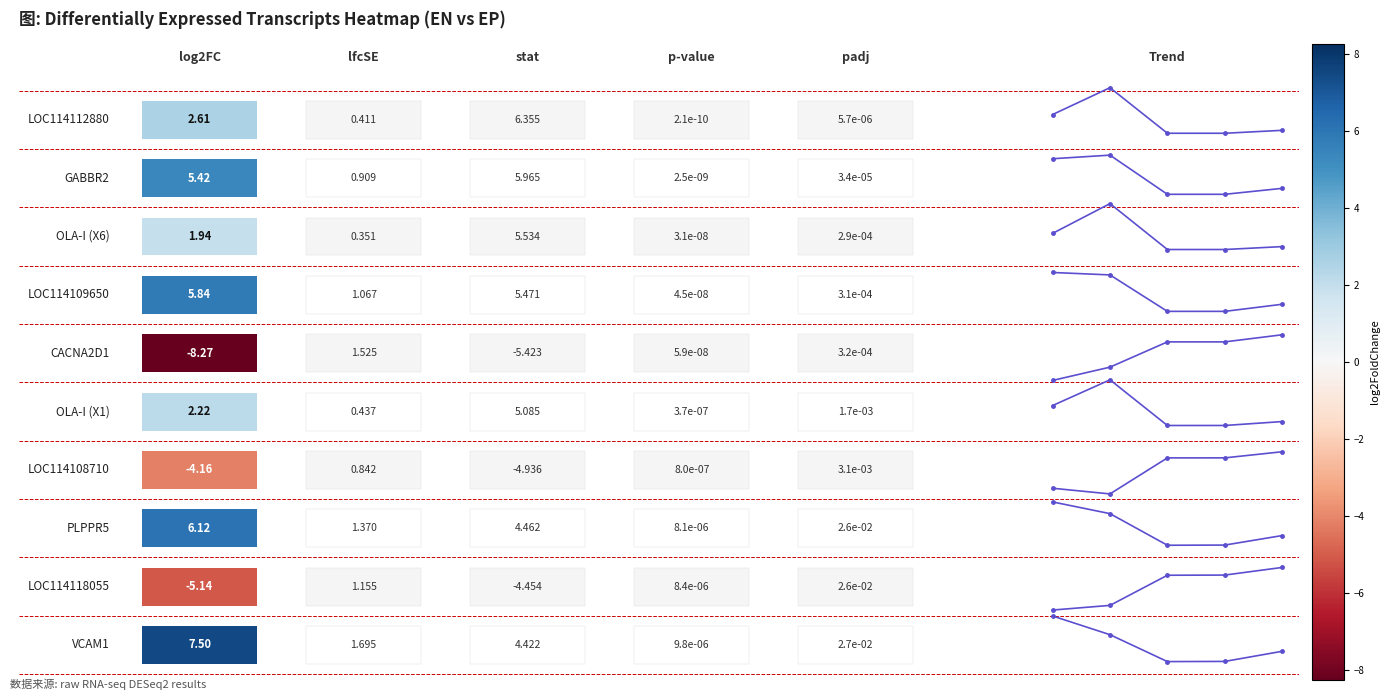

The CACNA2D1 series shows 1.1 at 4. True or false?

False